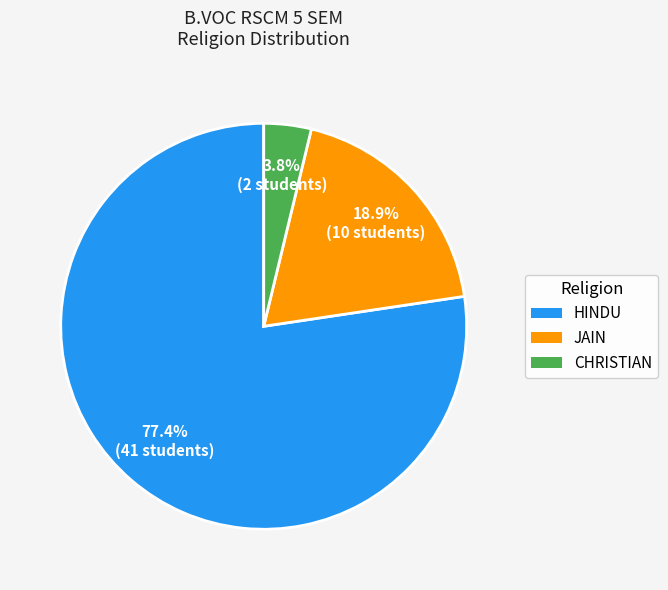

What percentage is NOT represented by CHRISTIAN?

96.2%